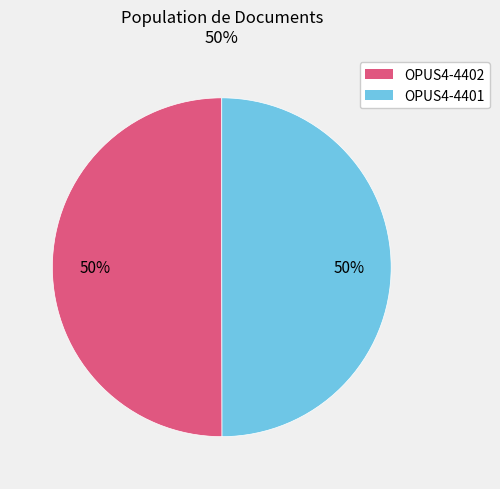

Combined, do OPUS4-4401 and OPUS4-4402 account for over 50%?

Yes